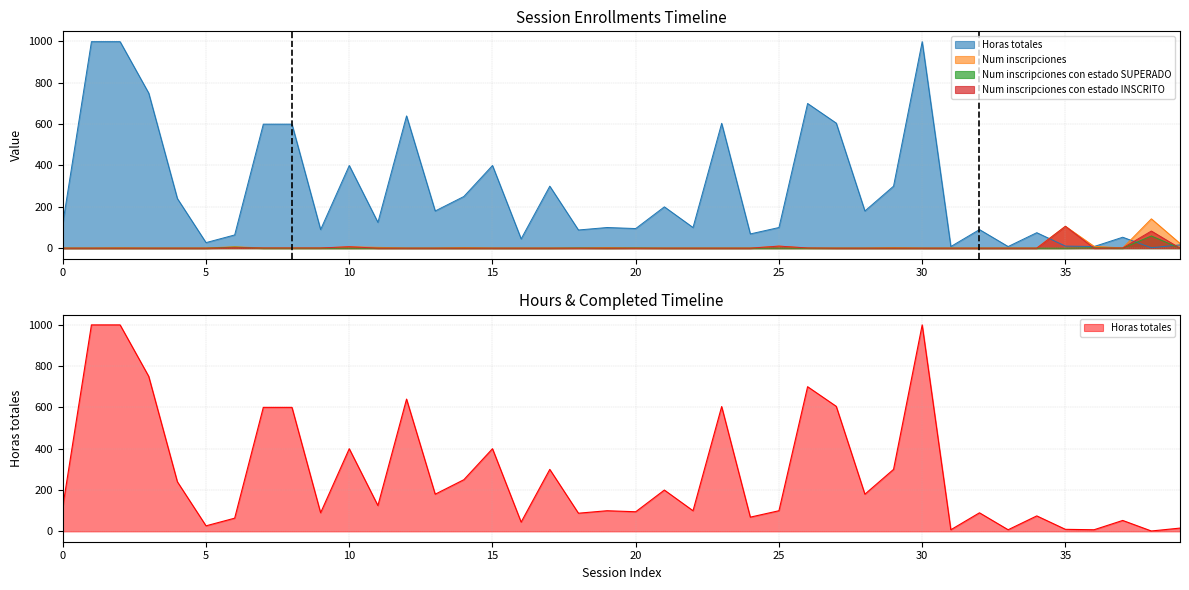

Rank the series by their maximum value, from highest to lowest.

Horas totales, Num inscripciones, Num inscripciones con estado INSCRITO, Num inscripciones con estado SUPERADO